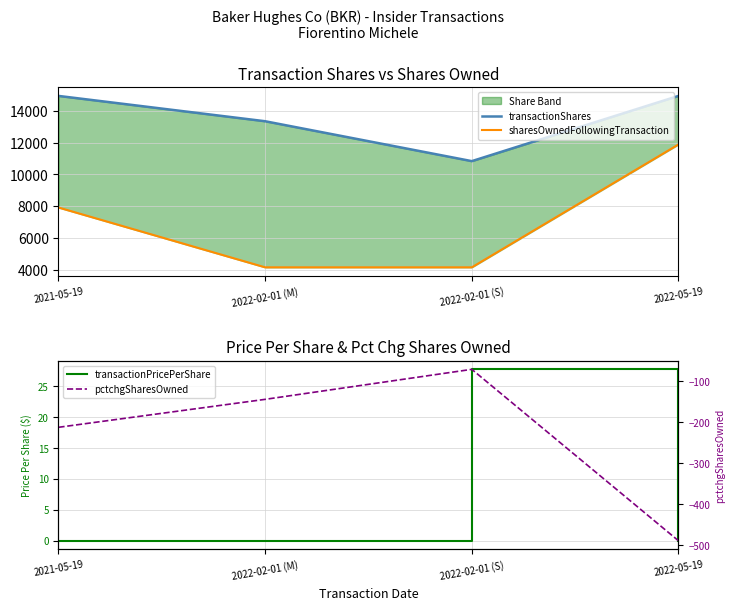

Does the chart display data point markers on the line(s)?

No